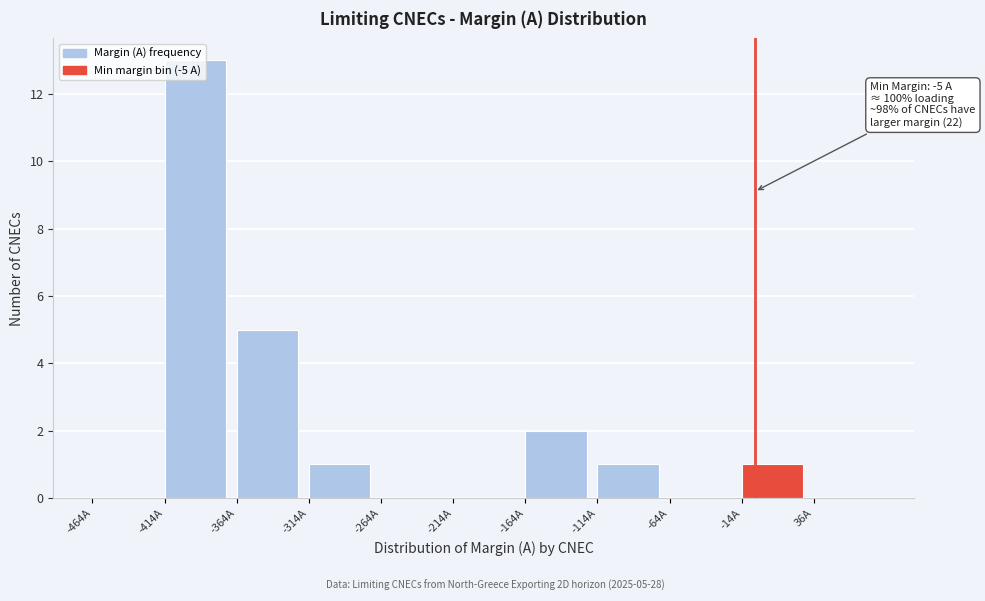

Over which range of the x-axis is the bar tallest?

-414 to -364